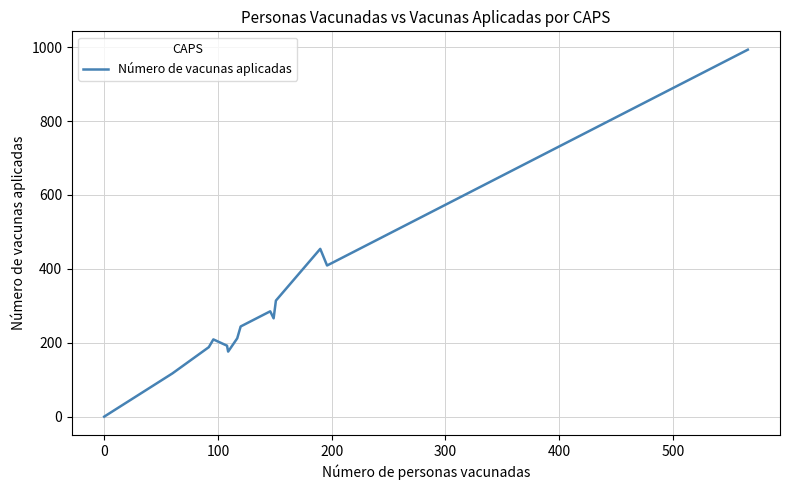

What is the difference between the maximum and minimum values?

993